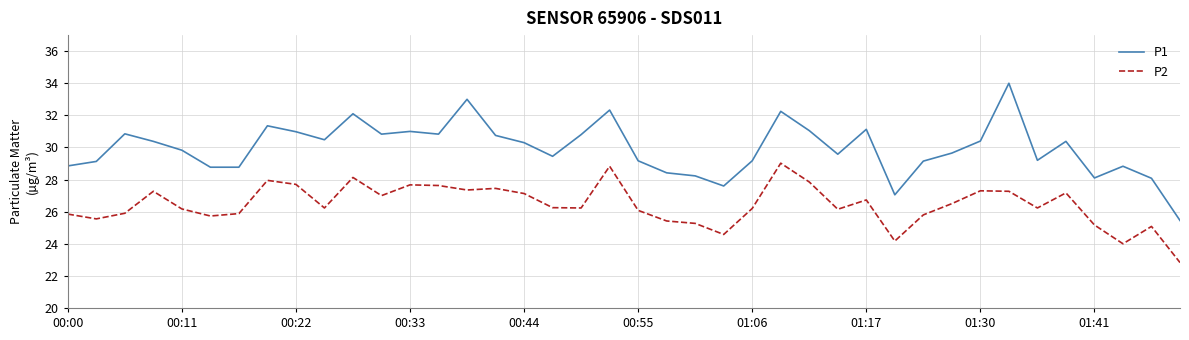

Which series has the largest range (max minus min)?

P1